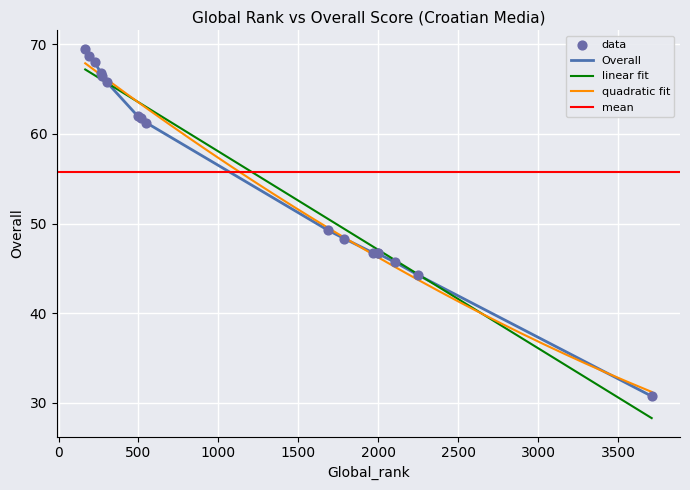

Which has a higher value, 1996 or 167?

167